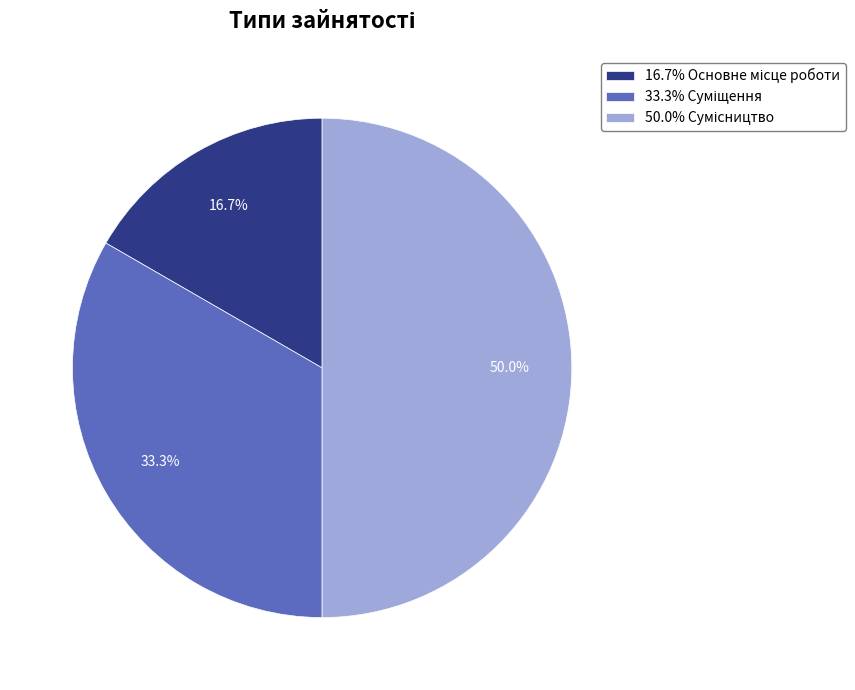

How many segments does this pie chart have?

3